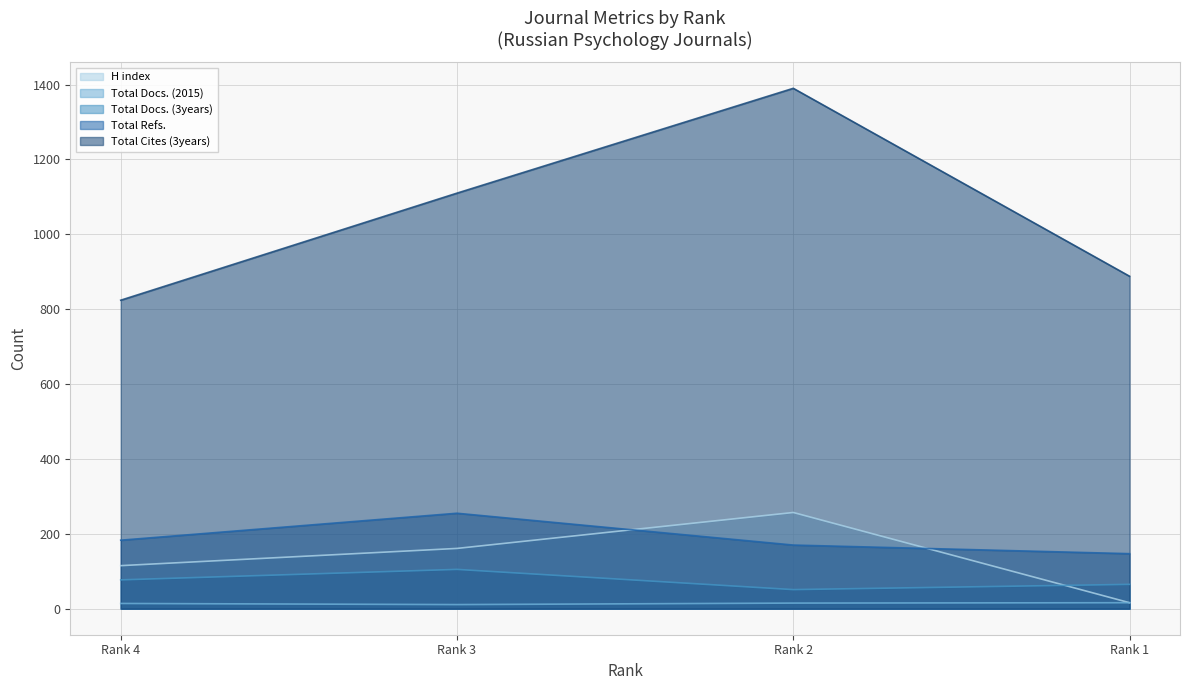

What is the value of the Total Cites (3years) point at the 4th from the left?

888